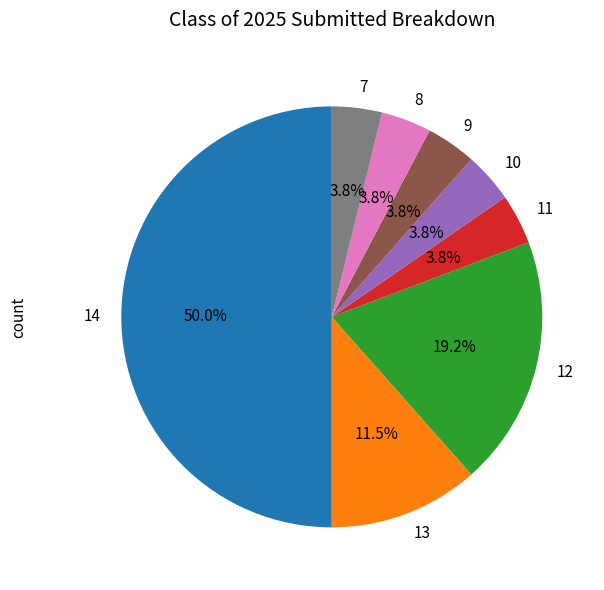

Count the number of slices in the pie.

8